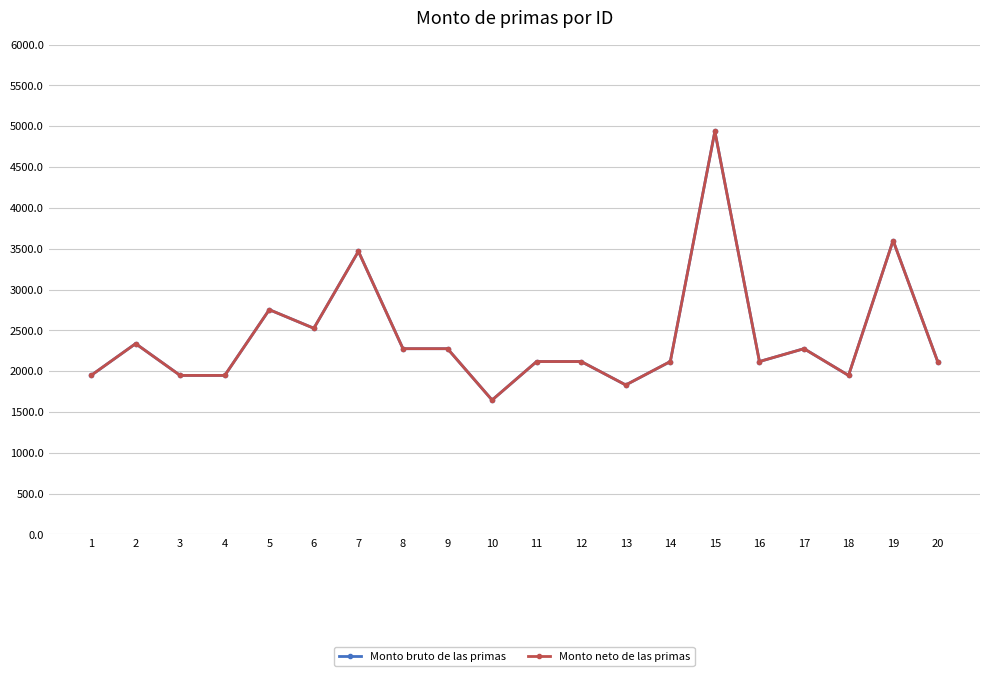

True or false: Monto bruto de las primas and Monto neto de las primas intersect in this chart.

False